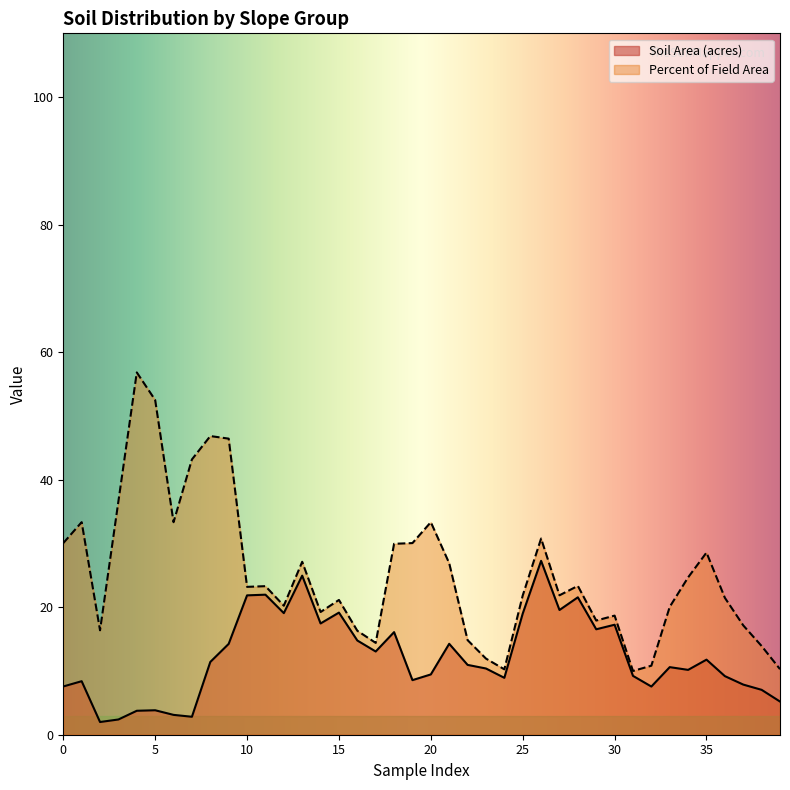

True or false: Percent of Field Area has a value of 33.3 at 20.

True